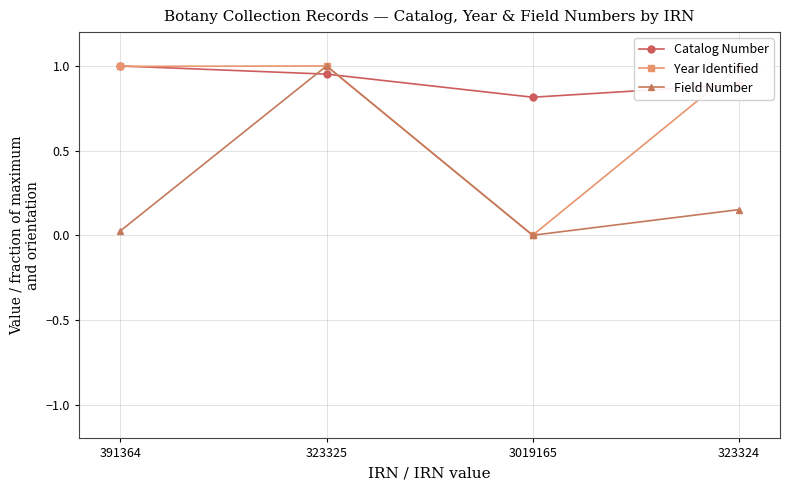

What is the label of the 4th point from the left?

323324